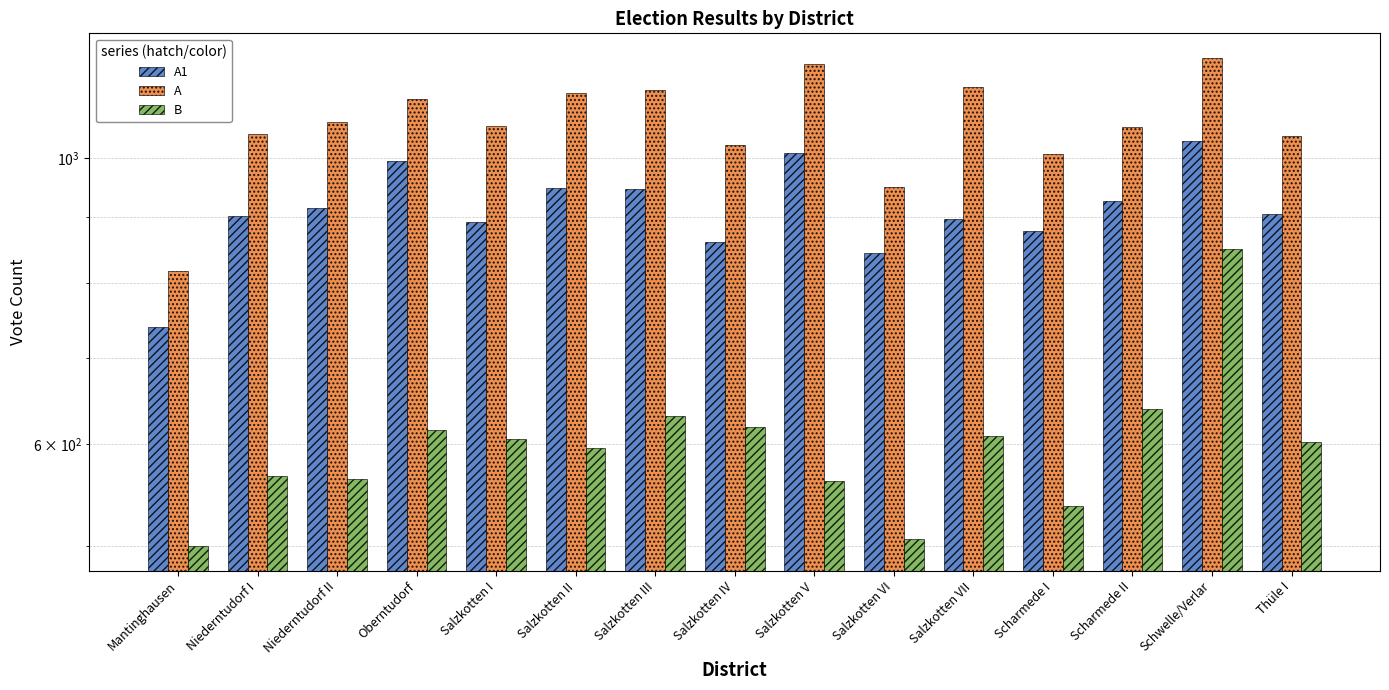

What position from the left is Schwelle/Verlar?

14